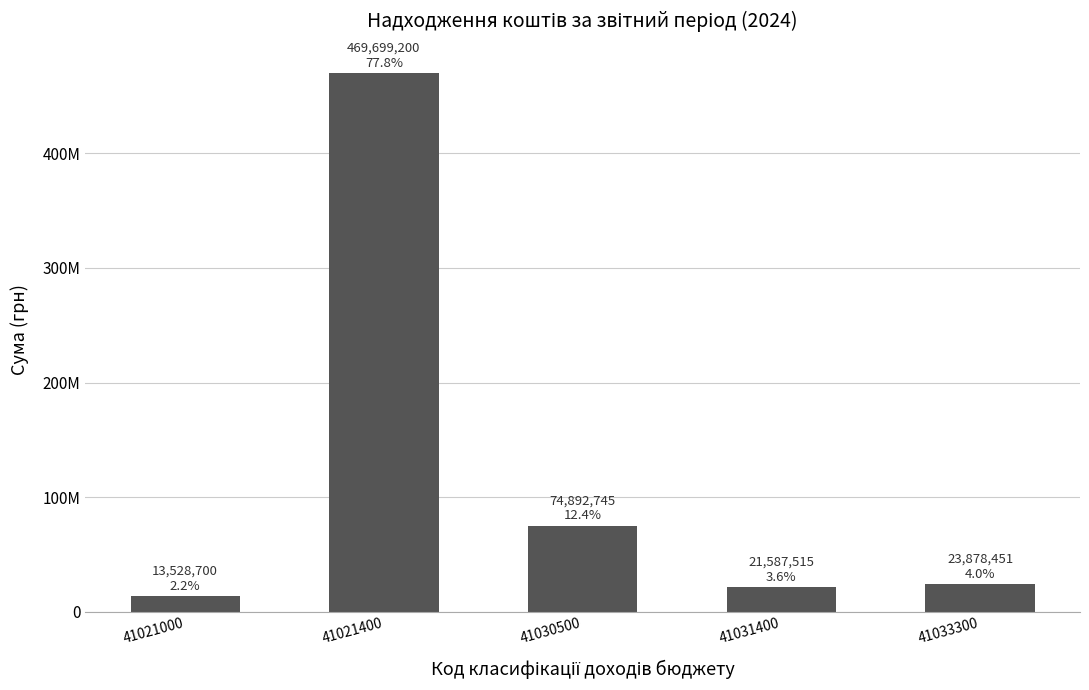

Does the chart contain any negative values?

No